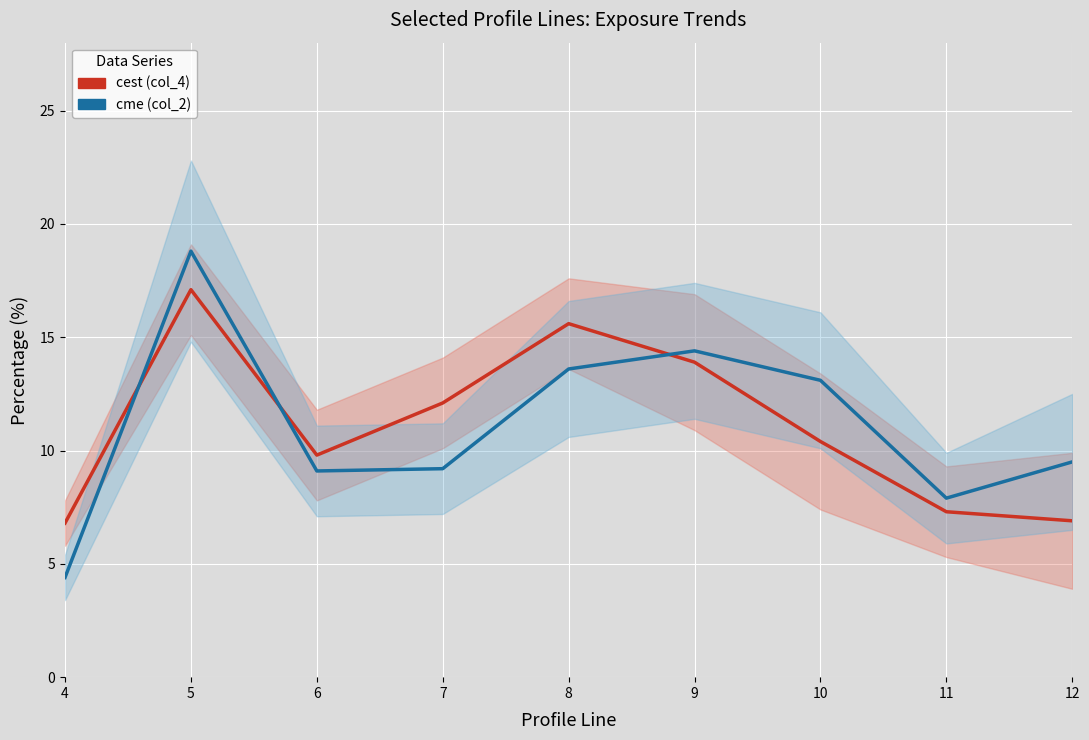

What is the sum of all cest (col_4) values?

99.9